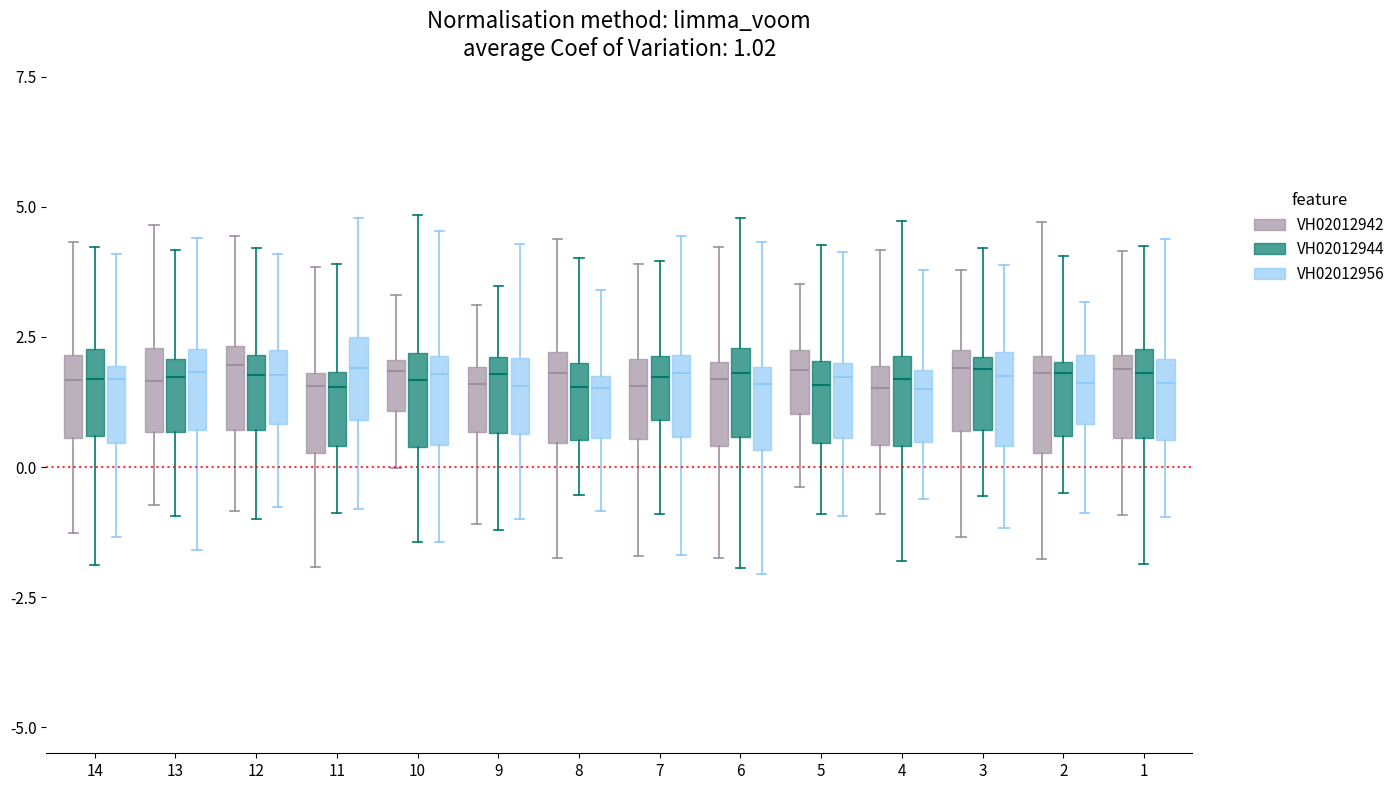

List the labels in order of value, smallest first.

1, 2, 3, 4, 5, 6, 7, 8, 9, 10, 11, 12, 13, 14